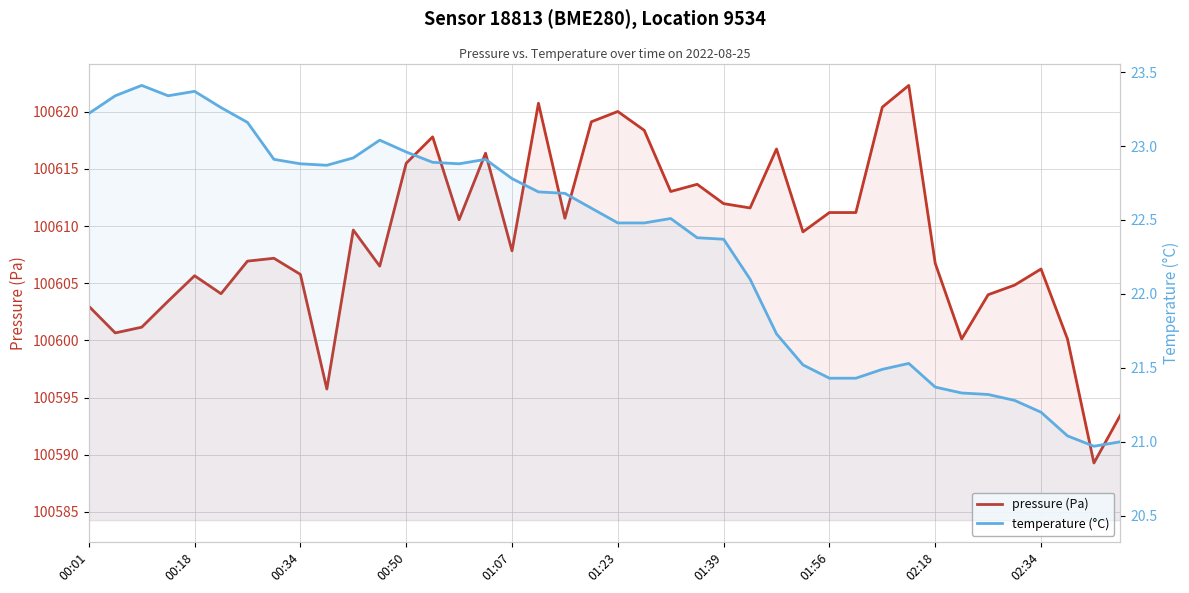

Where is temperature (°C) nearest to the value 22?

25